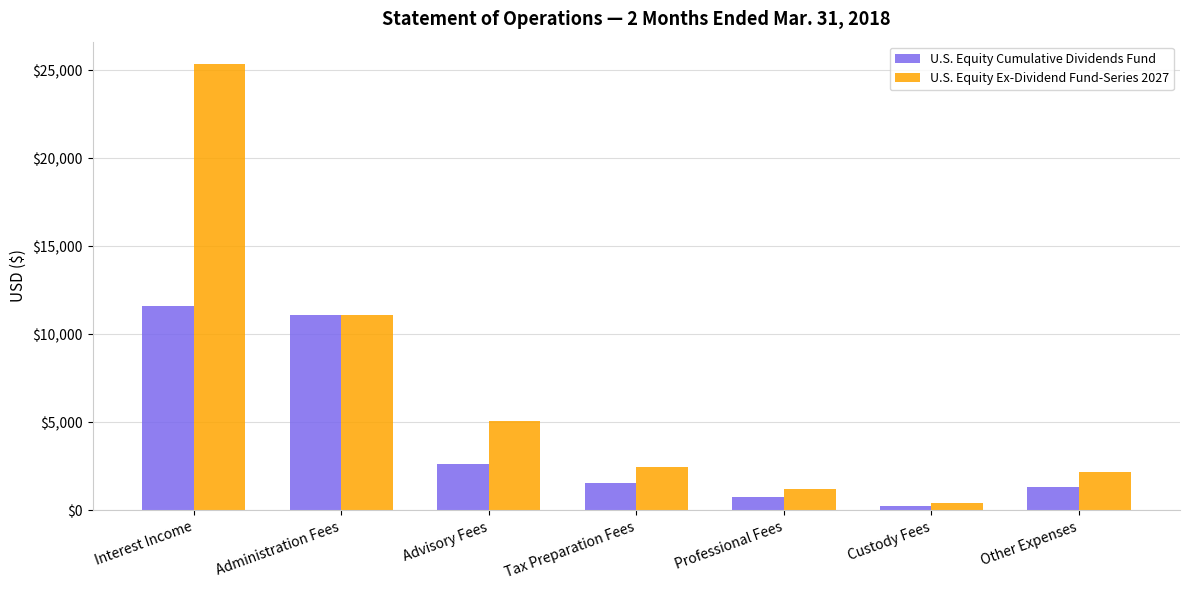

What is the value of the U.S. Equity Cumulative Dividends Fund bar at the 3rd from the left?

2644